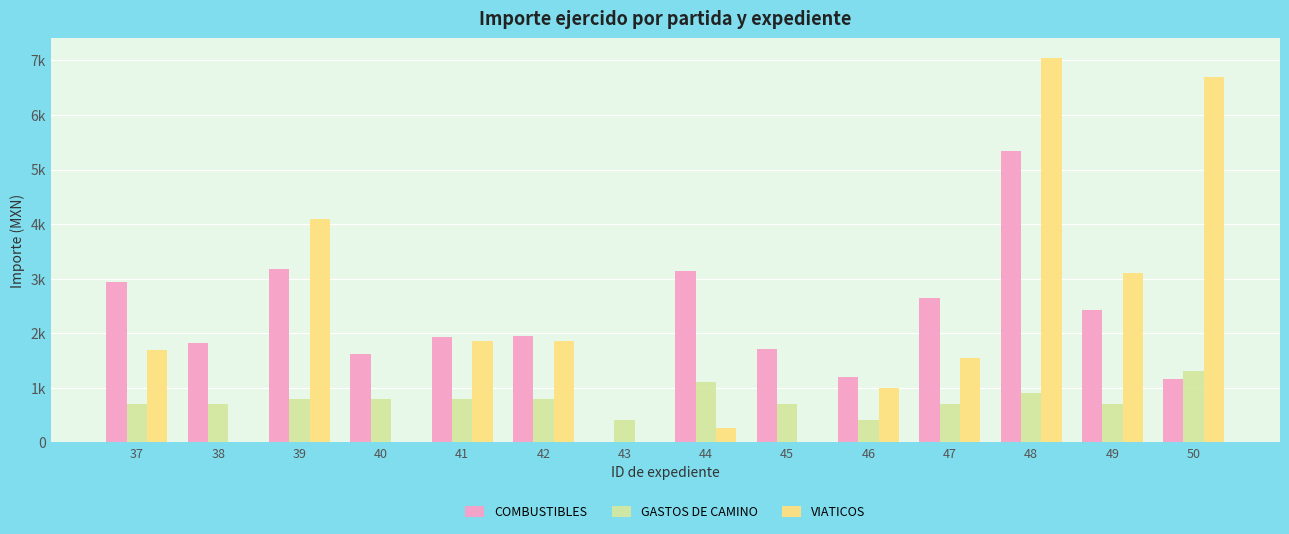

Reading right to left, list all the values displayed in this chart.

COMBUSTIBLES: 1160.0	2416.3	5334.4	2653.2	1193.9	1702.8	3146.4	0.0	1946.8	1937.4	1622.6	3173.4	1824.9	2935.8
GASTOS DE CAMINO: 1300.0	700.0	900.0	700.0	400.0	700.0	1100.0	400.0	800.0	800.0	800.0	800.0	700.0	700.0
VIATICOS: 6700.0	3100.0	7050.0	1550.0	1000.0	0.0	255.0	0.0	1850.0	1850.0	0.0	4100.0	0.0	1700.0